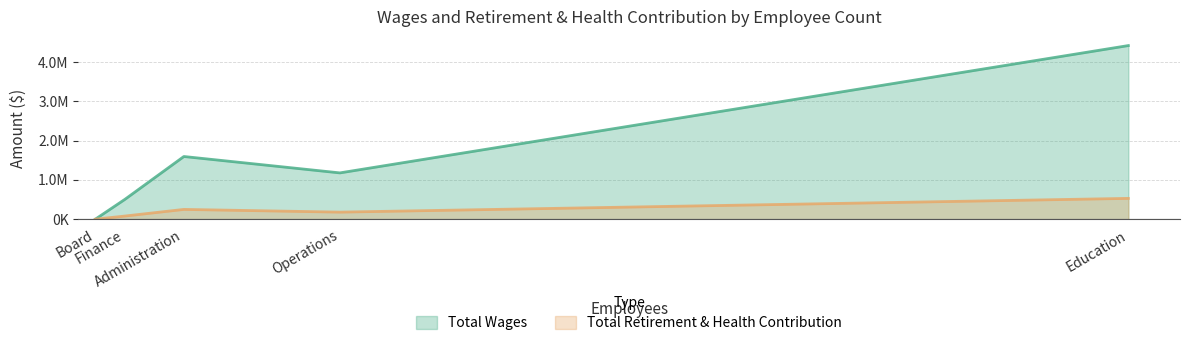

True or false: Total Wages has more than 2 interior local peaks.

False